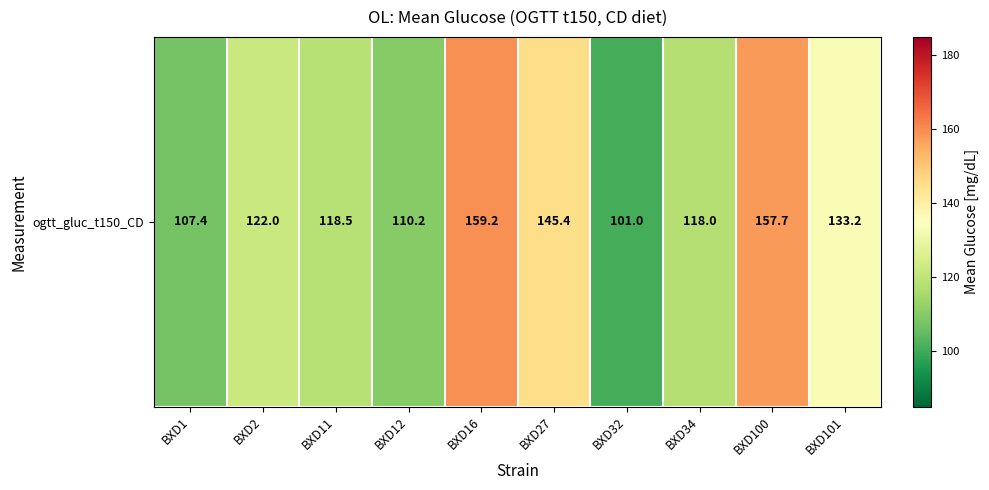

What value does the data have at BXD27?

145.4